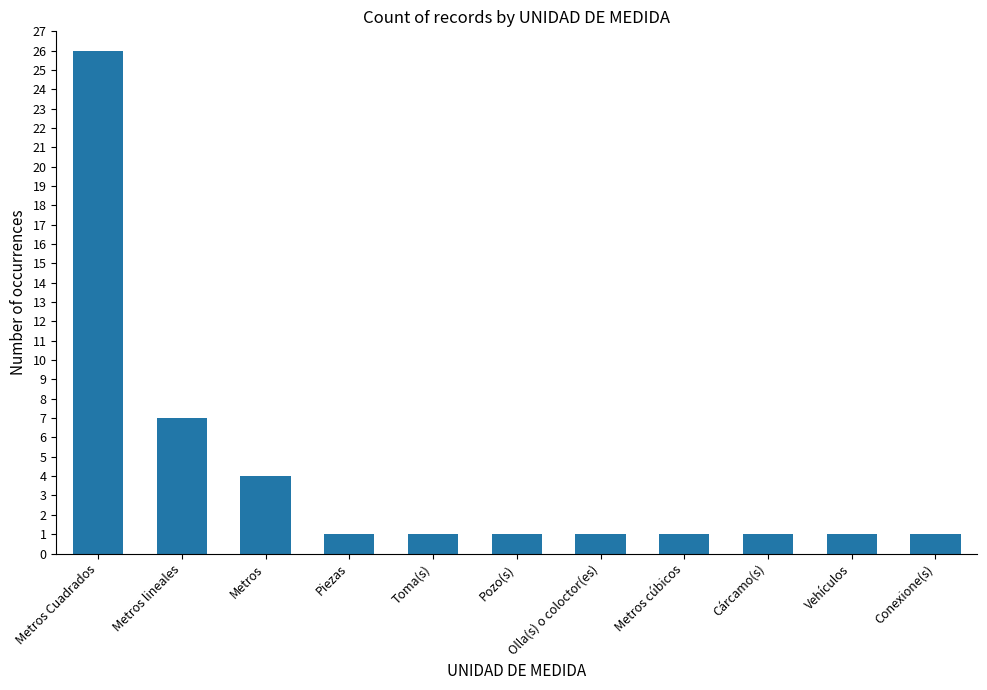

Reading left to right, what are all the values shown in this chart?

Metros Cuadrados=26	Metros lineales=7	Metros=4	Piezas=1	Toma(s)=1	Pozo(s)=1	Olla(s) o coloctor(es)=1	Metros cúbicos=1	Cárcamo(s)=1	Vehículos=1	Conexione(s)=1